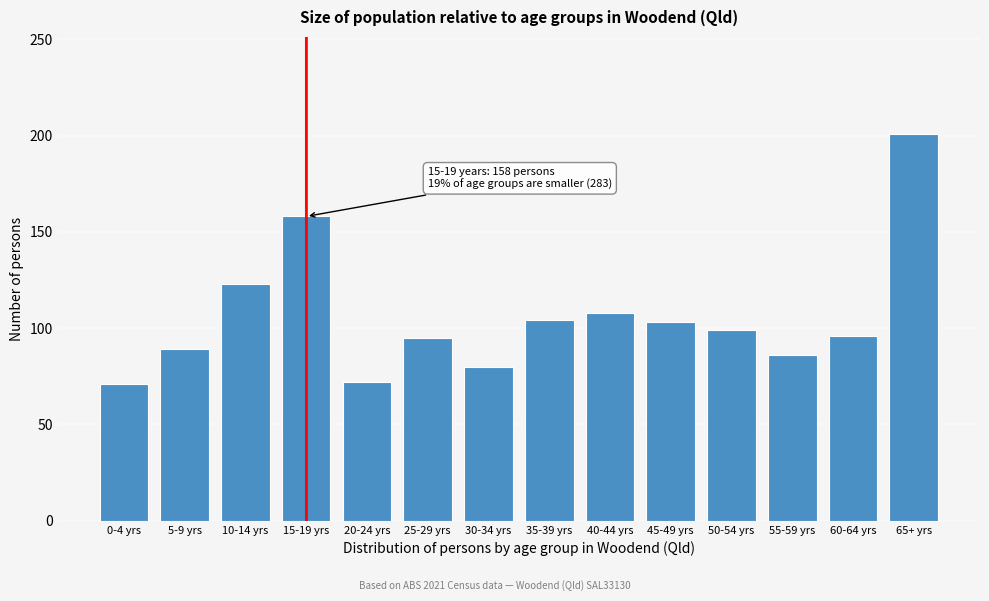

At which label is the value closest to 136?

10-14 yrs